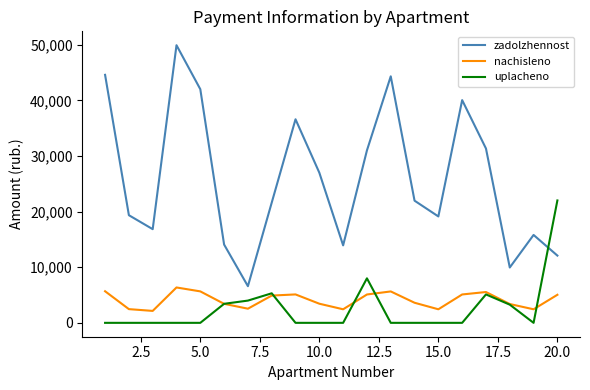

Which series has the largest range (max minus min)?

zadolzhennost